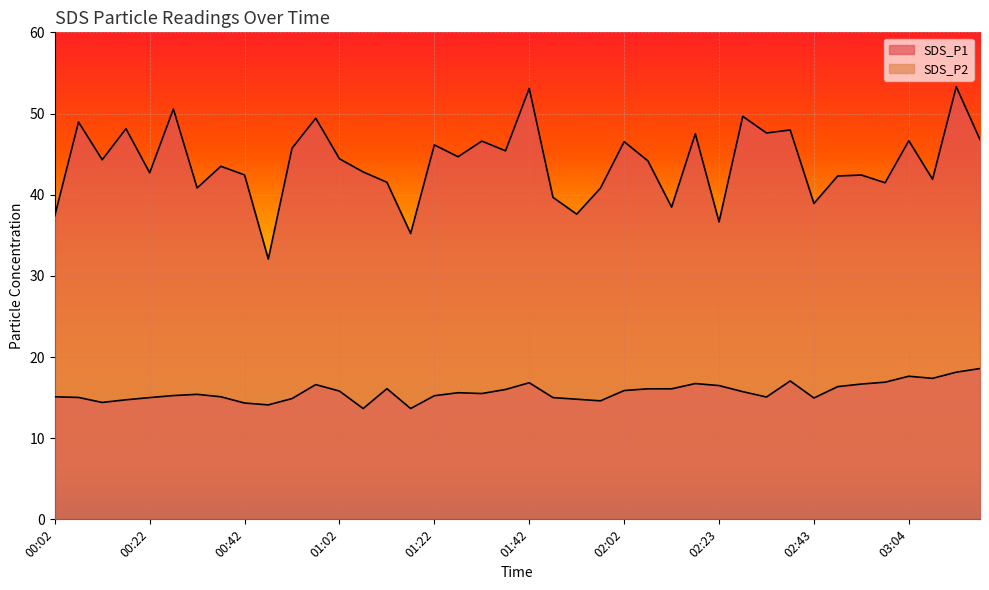

True or false: SDS_P1 and SDS_P2 cross at least once.

False